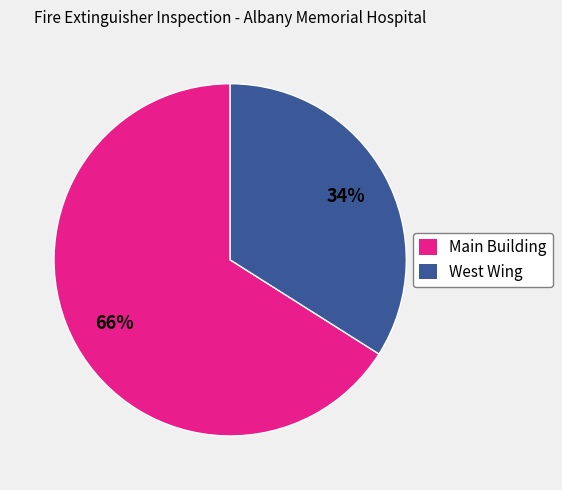

Which slice is the smallest?

West Wing